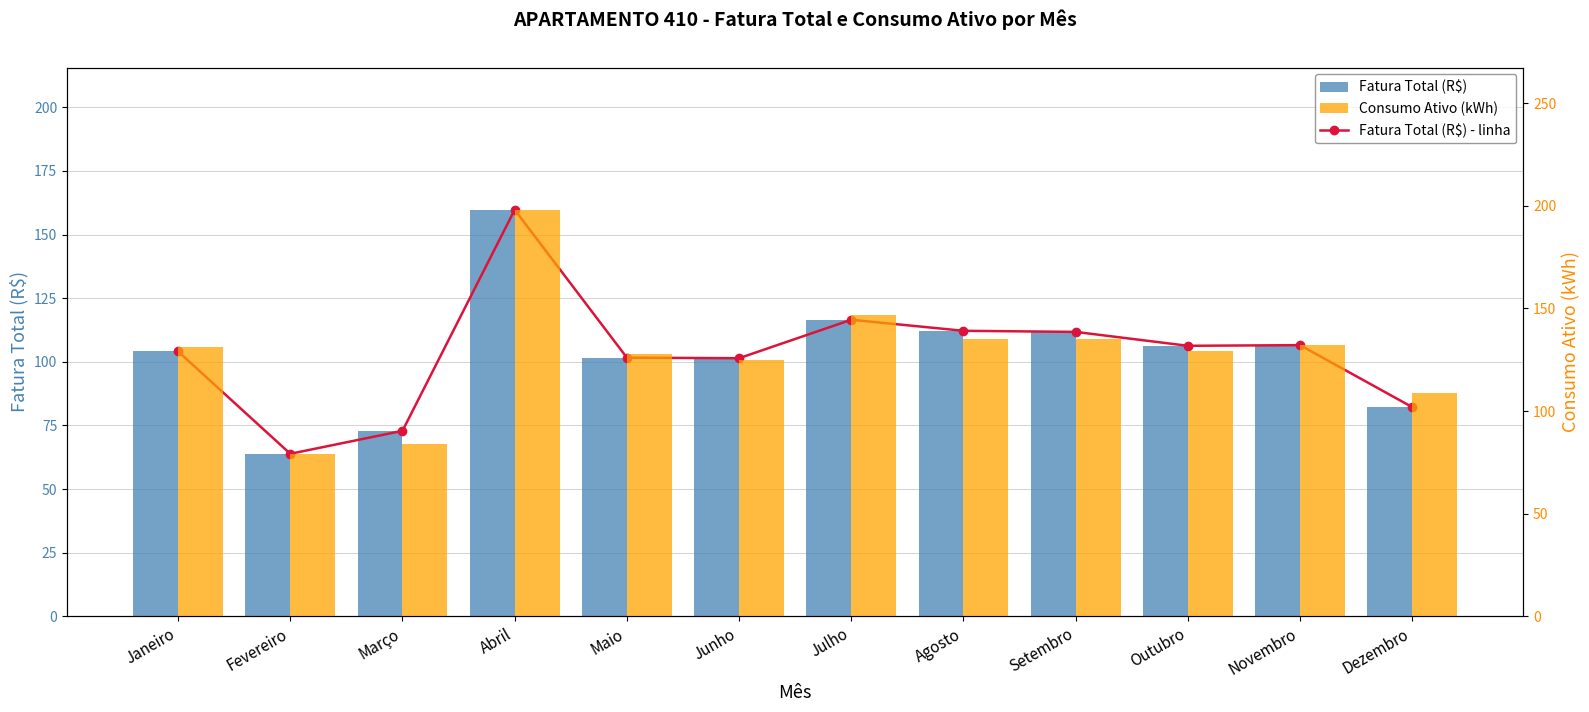

What is the spread (max minus min) of values at Dezembro?

26.8